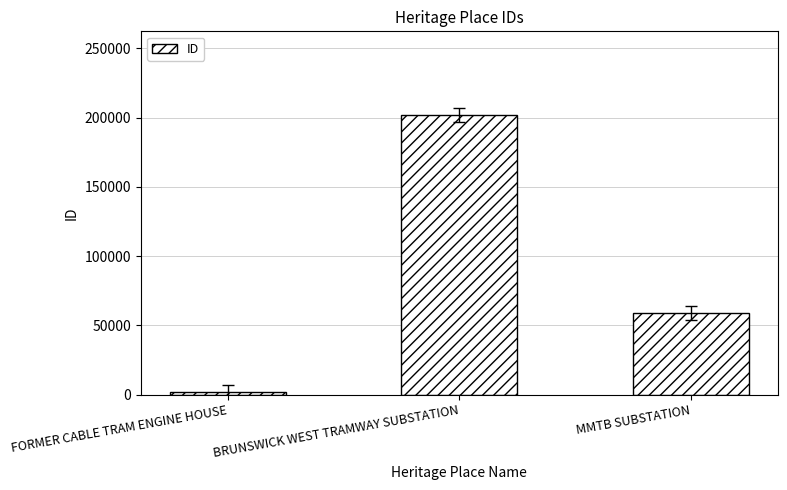

The chart shows a value of 201776 at BRUNSWICK WEST TRAMWAY SUBSTATION. True or false?

True